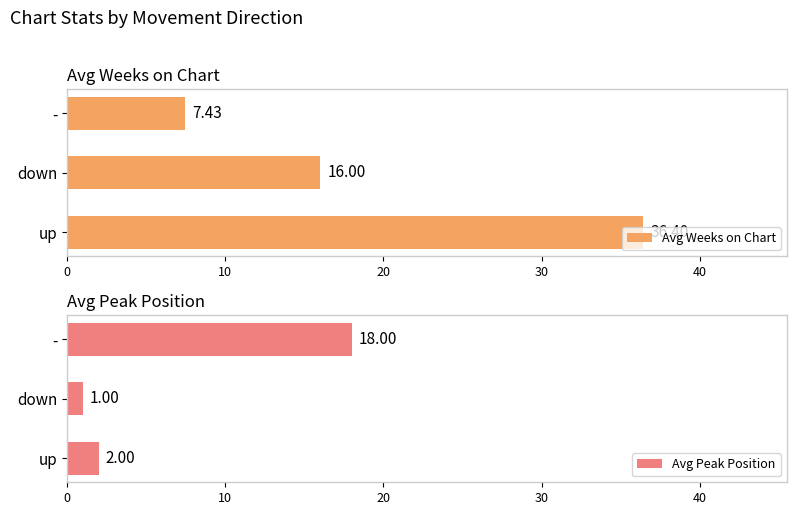

What is the difference between the second highest and minimum values in the Avg Weeks on Chart series?

8.6